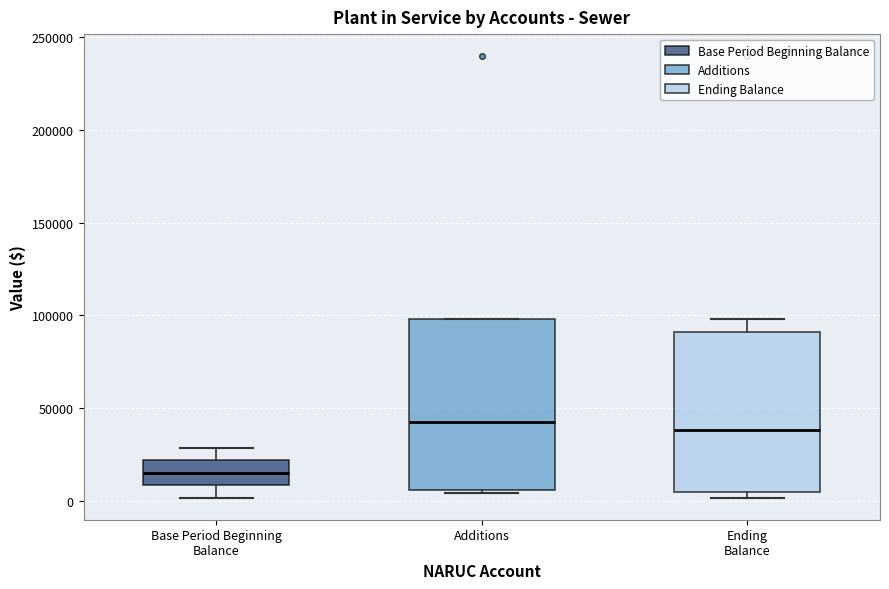

Reading left to right, transcribe this box plot: for each box, give where its median line is, the range the box spans, and where its two whiskers end, as read against the y-axis. The values are not printed on the chart, so give them approximately, as read against the axis.

Base Period Beginning Balance: median 15000, box 10000 to 20000, whiskers 0 to 30000
Additions: median 40000, box 5000 to 100000, whiskers 5000 to 100000
Ending Balance: median 40000, box 5000 to 90000, whiskers 0 to 100000